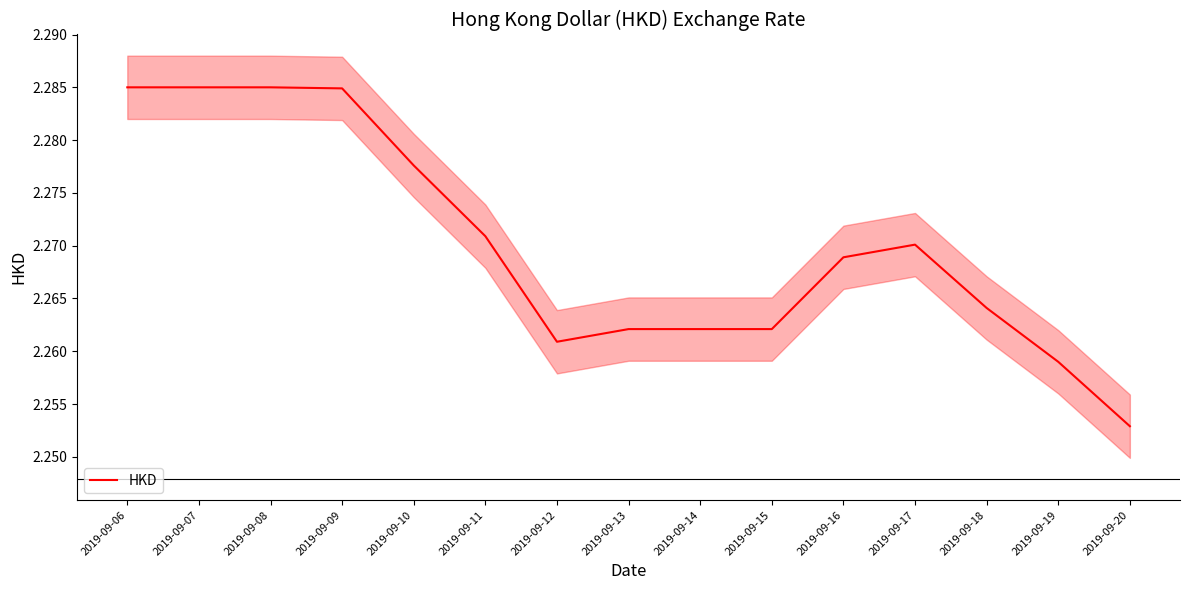

Reading left to right, list all the values displayed in this chart.

2019-09-06=2.3	2019-09-07=2.3	2019-09-08=2.3	2019-09-09=2.3	2019-09-10=2.3	2019-09-11=2.3	2019-09-12=2.3	2019-09-13=2.3	2019-09-14=2.3	2019-09-15=2.3	2019-09-16=2.3	2019-09-17=2.3	2019-09-18=2.3	2019-09-19=2.3	2019-09-20=2.3